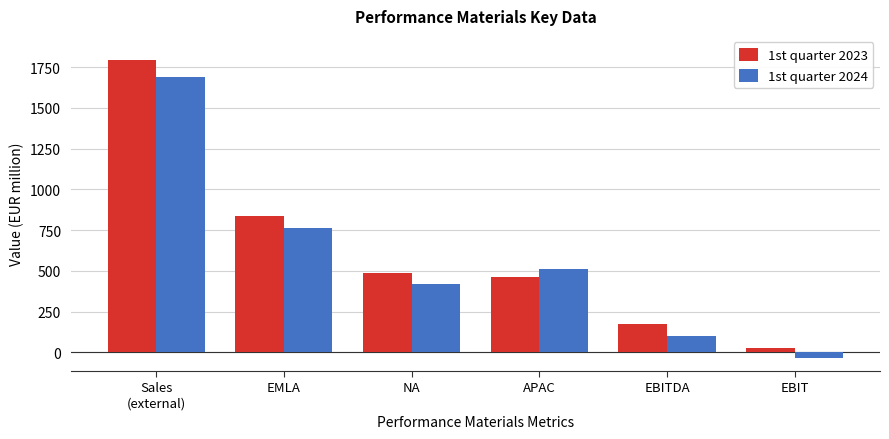

Reading left to right, list all the values displayed in this chart.

1st quarter 2023: Sales
(external)=1792	EMLA=839	NA=489	APAC=464	EBITDA=173	EBIT=29
1st quarter 2024: Sales
(external)=1689	EMLA=762	NA=417	APAC=510	EBITDA=103	EBIT=-35